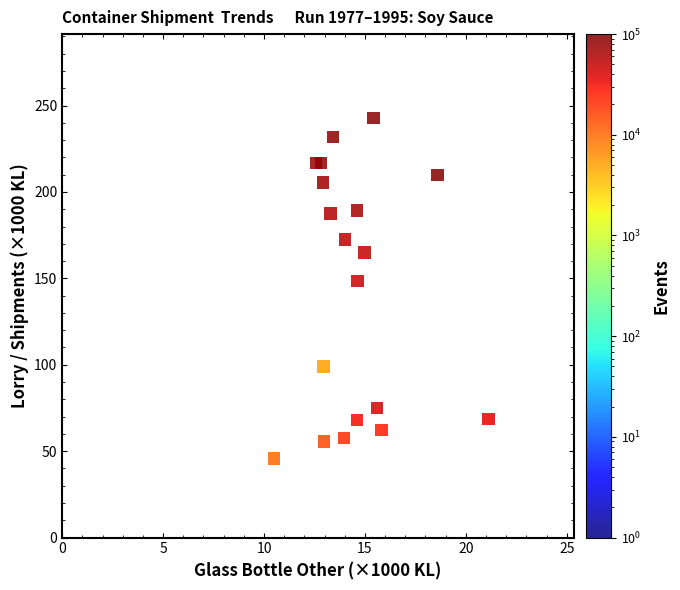

What Y value in the scatter plot is closest to 144?

148.6